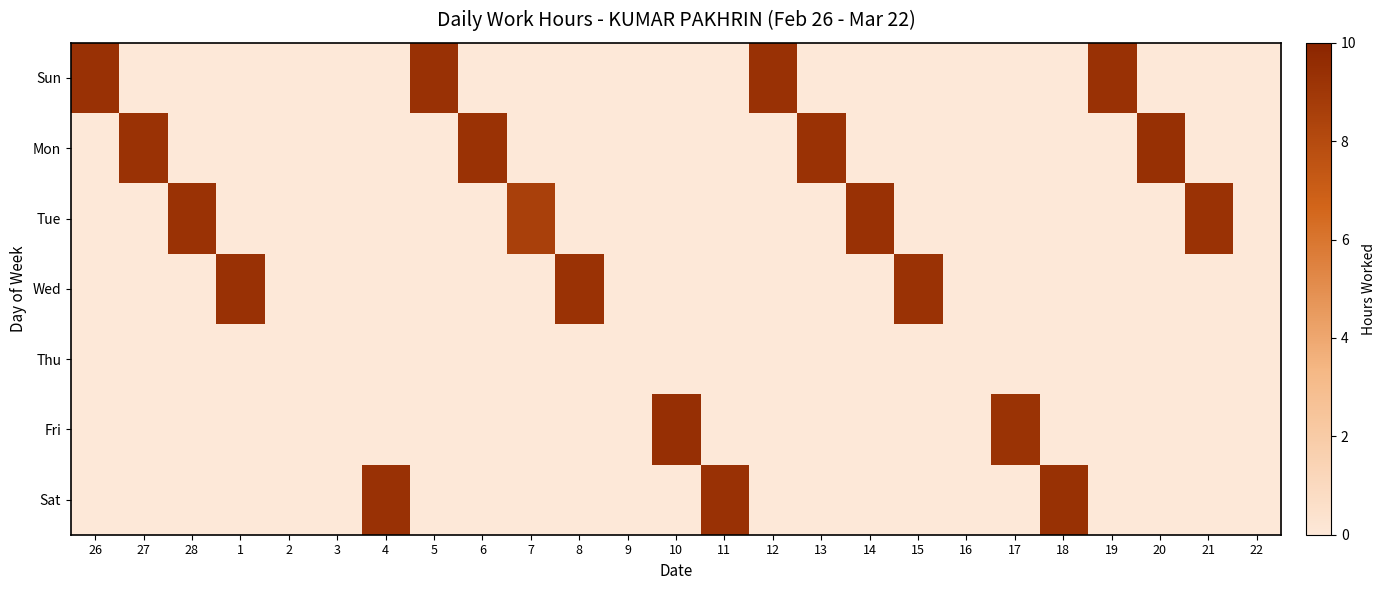

Count the number of data series in this chart.

7